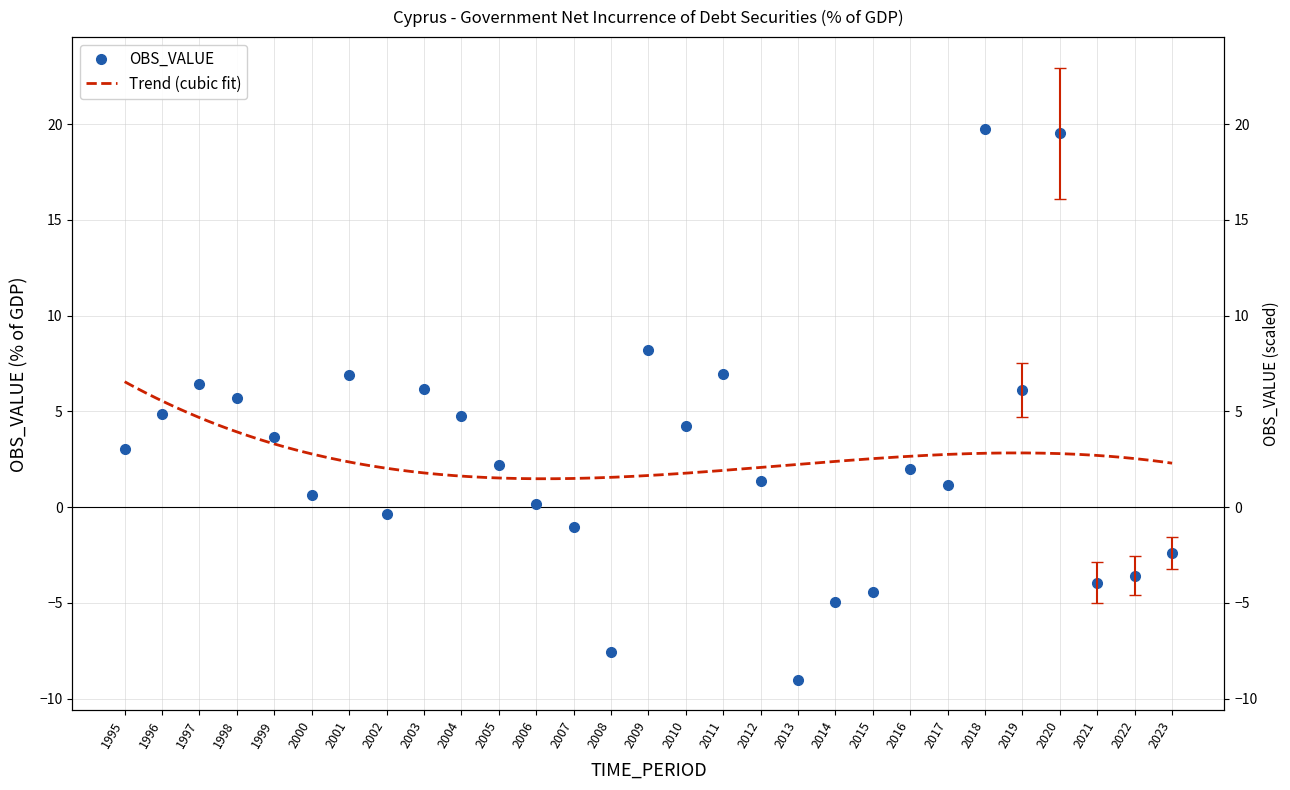

The value at 2017 is 1.7. True or false?

False